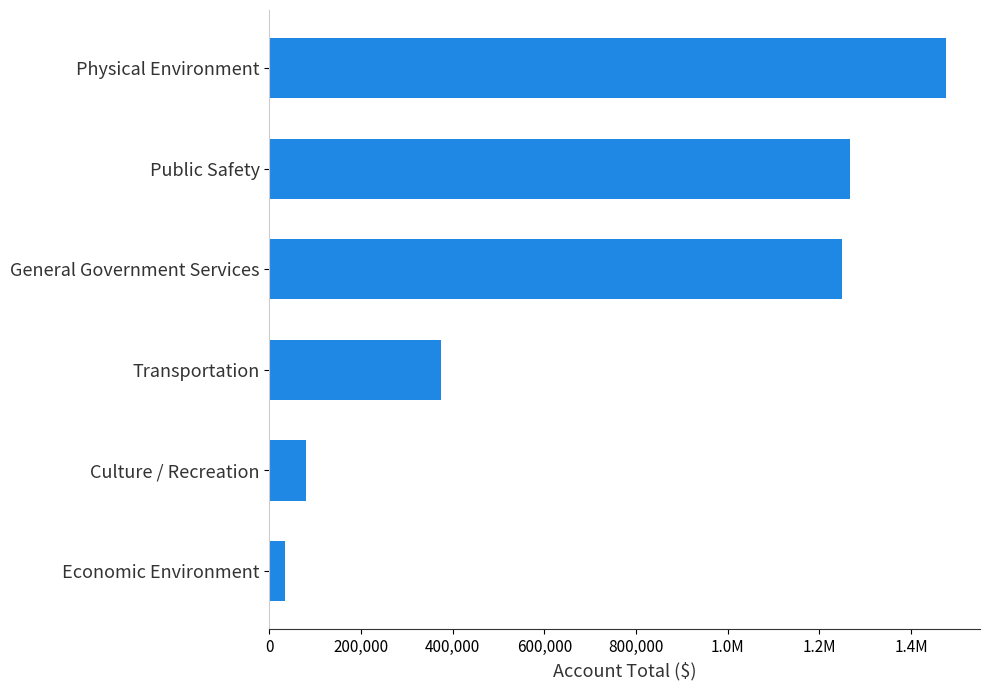

Are the bars horizontal?

Yes